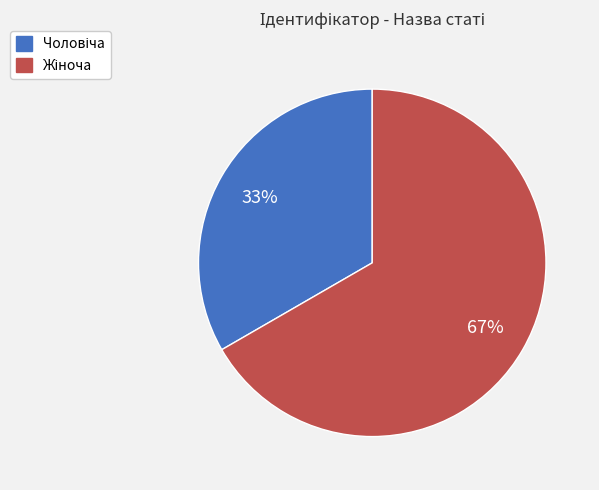

Count the number of slices in the pie.

2